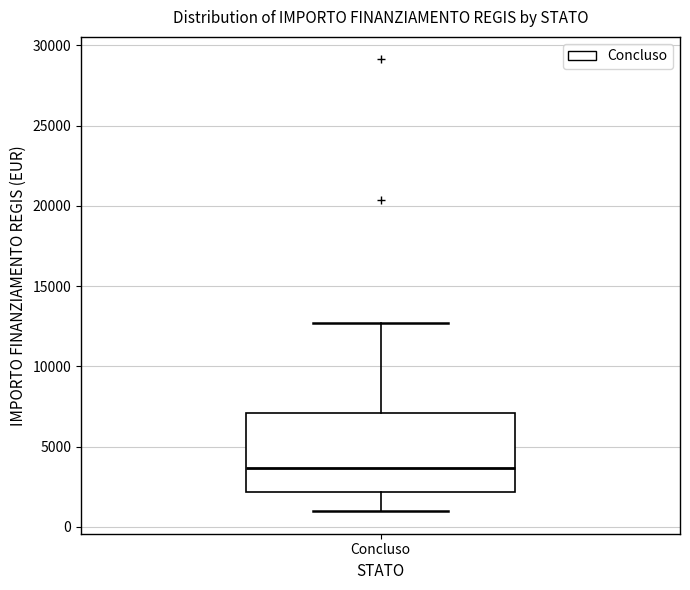

Where is the upper edge of the box for Concluso on the y-axis? The values are not printed on the chart, so give them approximately, as read against the axis.

7000